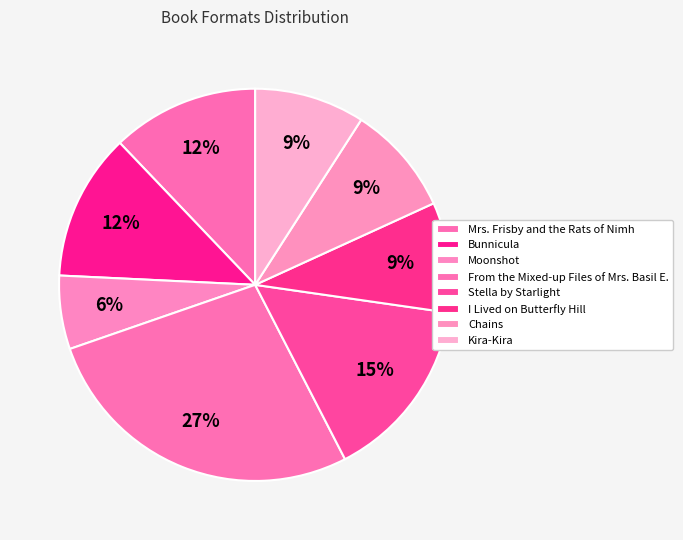

Does Bunnicula represent more than half of the total?

No